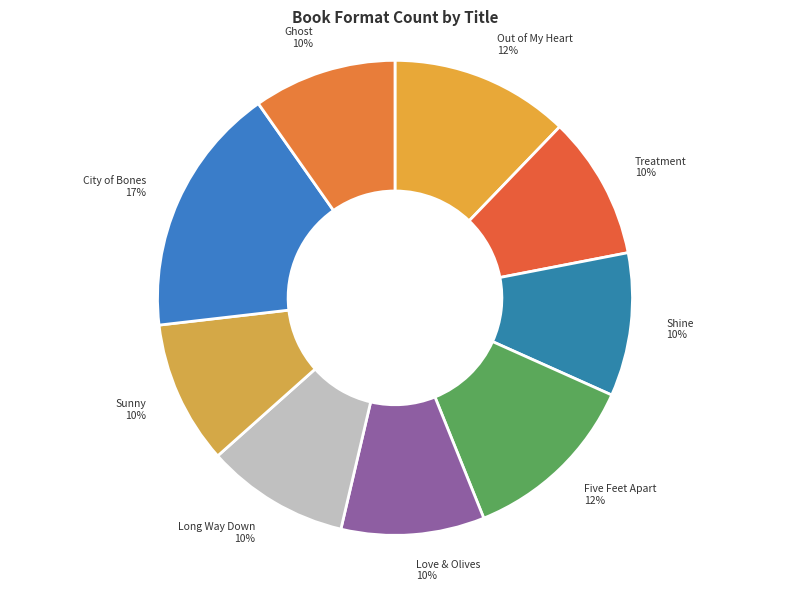

Does any single category account for the majority?

No